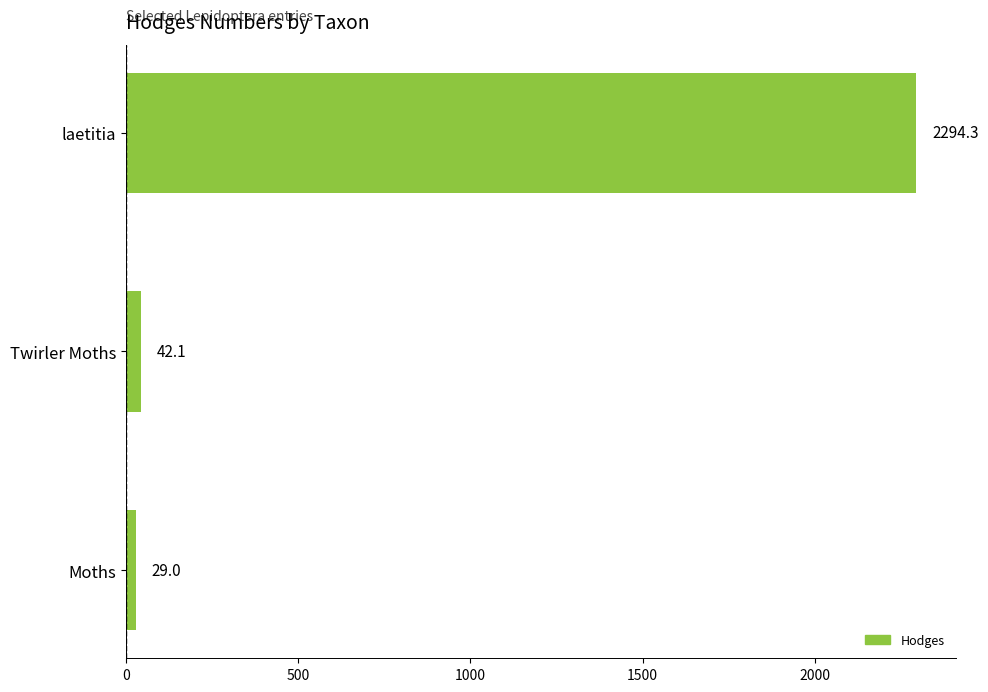

What is the change in value from Twirler Moths to laetitia?

+2252.2